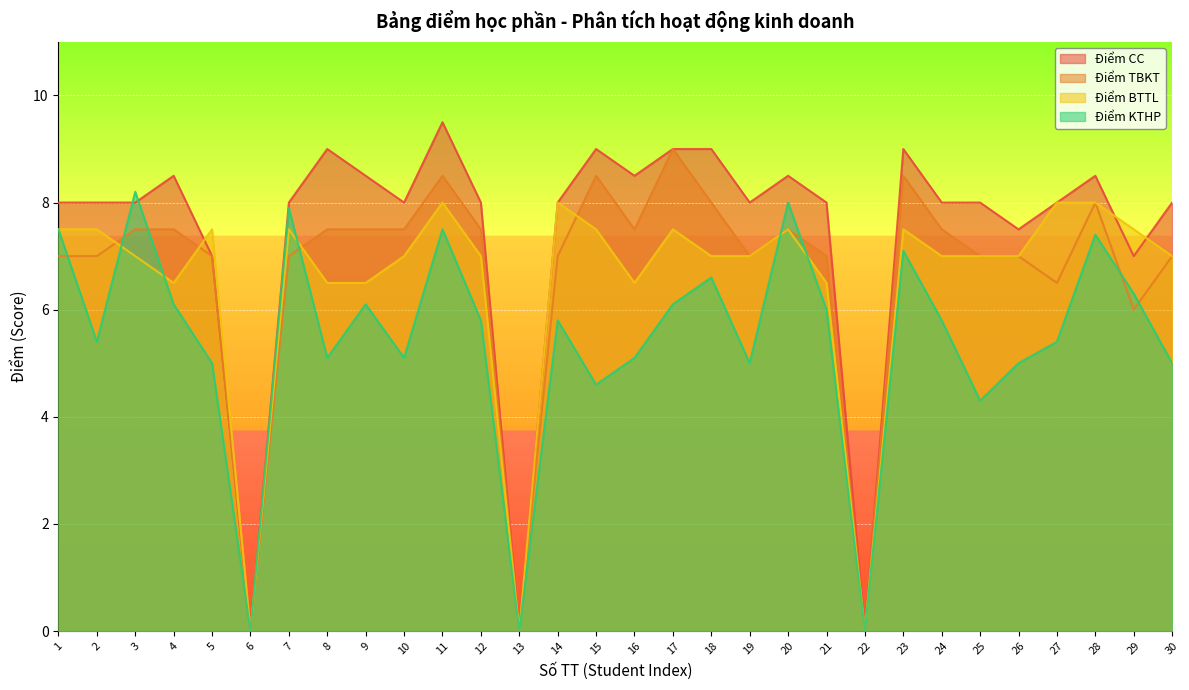

Reading left to right, what are all the values shown in this chart?

Điểm CC: 1=8.0	2=8.0	3=8.0	4=8.5	5=7.0	6=0.0	7=8.0	8=9.0	9=8.5	10=8.0	11=9.5	12=8.0	13=0.0	14=8.0	15=9.0	16=8.5	17=9.0	18=9.0	19=8.0	20=8.5	21=8.0	22=0.0	23=9.0	24=8.0	25=8.0	26=7.5	27=8.0	28=8.5	29=7.0	30=8.0
Điểm TBKT: 1=7.0	2=7.0	3=7.5	4=7.5	5=7.0	6=0.0	7=7.0	8=7.5	9=7.5	10=7.5	11=8.5	12=7.5	13=0.0	14=7.0	15=8.5	16=7.5	17=9.0	18=8.0	19=7.0	20=7.5	21=7.0	22=0.0	23=8.5	24=7.5	25=7.0	26=7.0	27=6.5	28=8.0	29=6.0	30=7.0
Điểm BTTL: 1=7.5	2=7.5	3=7.0	4=6.5	5=7.5	6=0.0	7=7.5	8=6.5	9=6.5	10=7.0	11=8.0	12=7.0	13=0.0	14=8.0	15=7.5	16=6.5	17=7.5	18=7.0	19=7.0	20=7.5	21=6.5	22=0.0	23=7.5	24=7.0	25=7.0	26=7.0	27=8.0	28=8.0	29=7.5	30=7.0
Điểm KTHP: 1=7.5	2=5.4	3=8.2	4=6.1	5=5.0	6=0.0	7=7.9	8=5.1	9=6.1	10=5.1	11=7.5	12=5.8	13=0.0	14=5.8	15=4.6	16=5.1	17=6.1	18=6.6	19=5.0	20=8.0	21=6.0	22=0.0	23=7.1	24=5.8	25=4.3	26=5.0	27=5.4	28=7.4	29=6.3	30=5.0